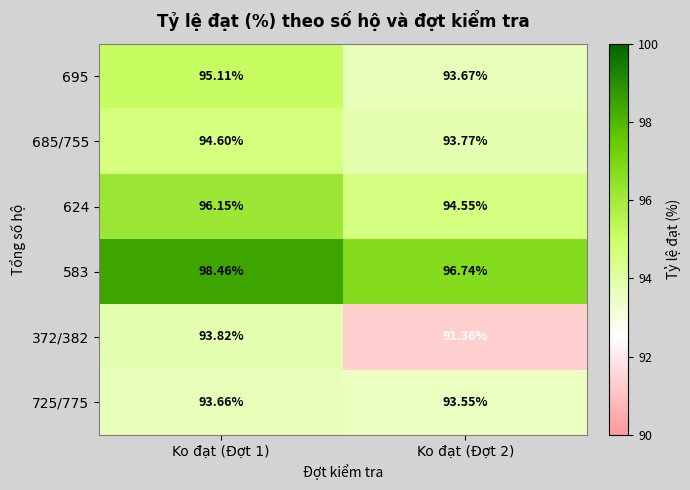

What is the total value across all series at Ko đạt (Đợt 1)?

571.8